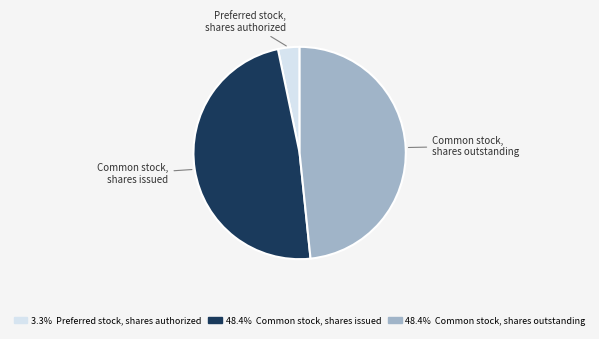

Does Common stock, shares outstanding represent more than half of the total?

No